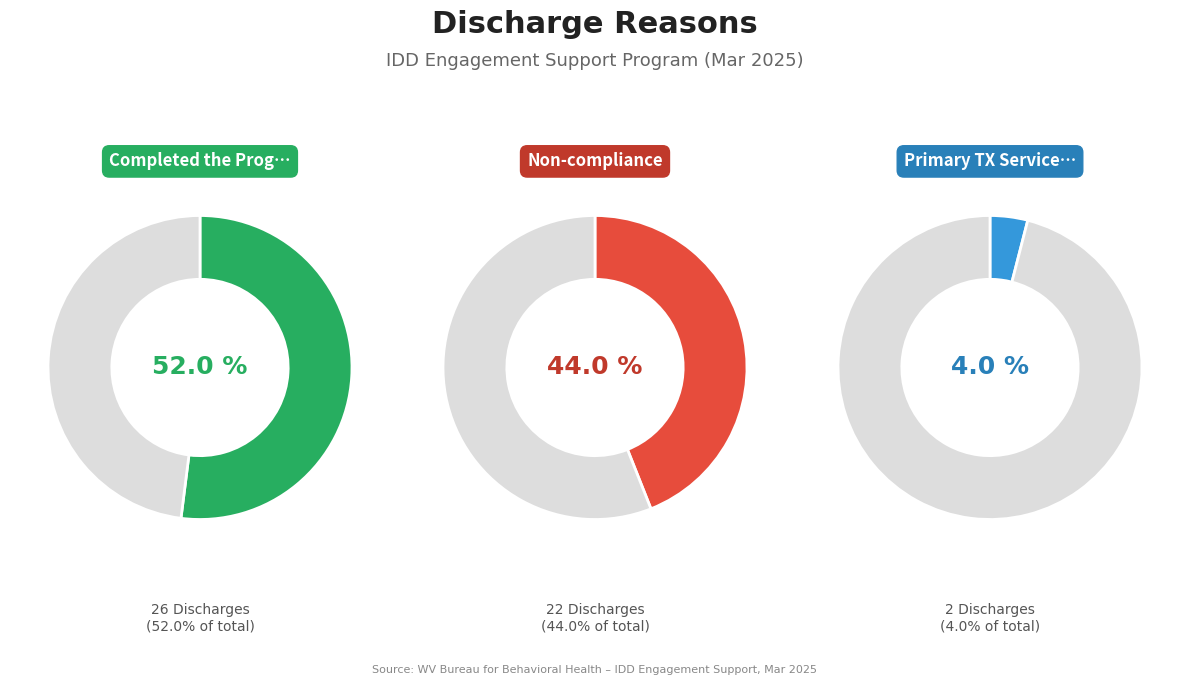

Which category has the smallest portion of the pie?

Primary TX Services Changed